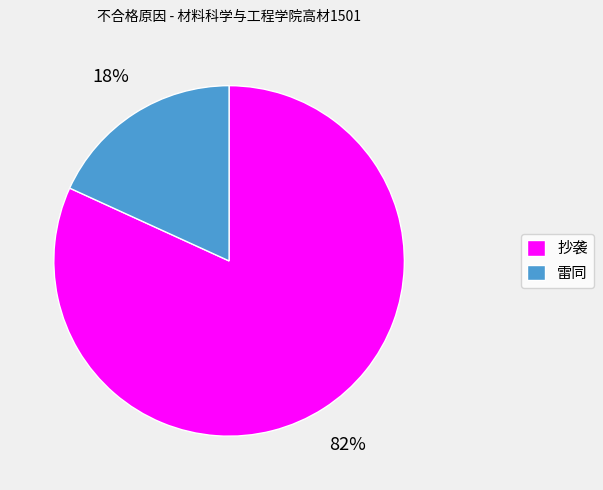

Is there a majority slice in this chart?

Yes